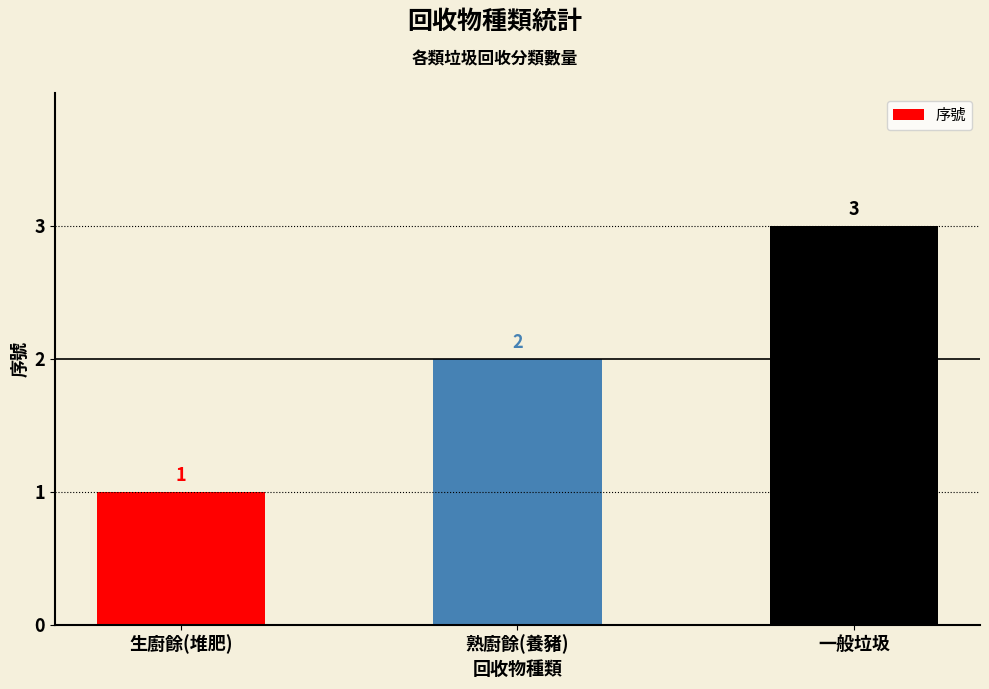

Reading left to right, list all the values displayed in this chart.

生廚餘(堆肥)=1	熟廚餘(養豬)=2	一般垃圾=3